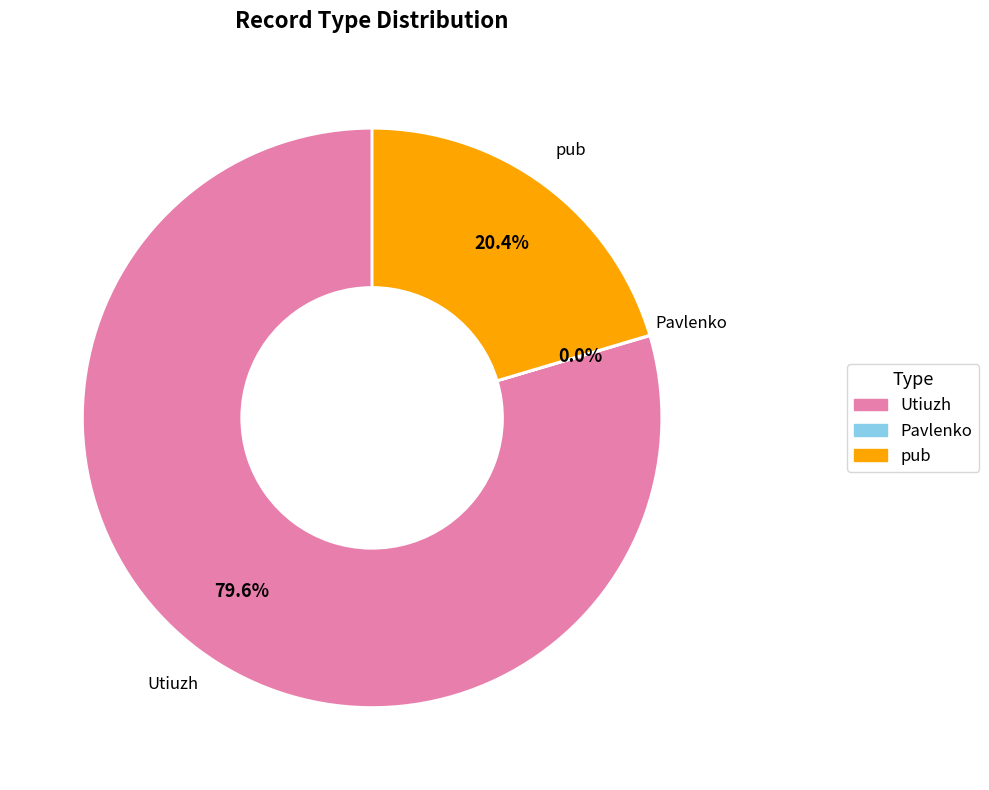

To the nearest percent, what is the difference between the largest and smallest slice percentages?

80%